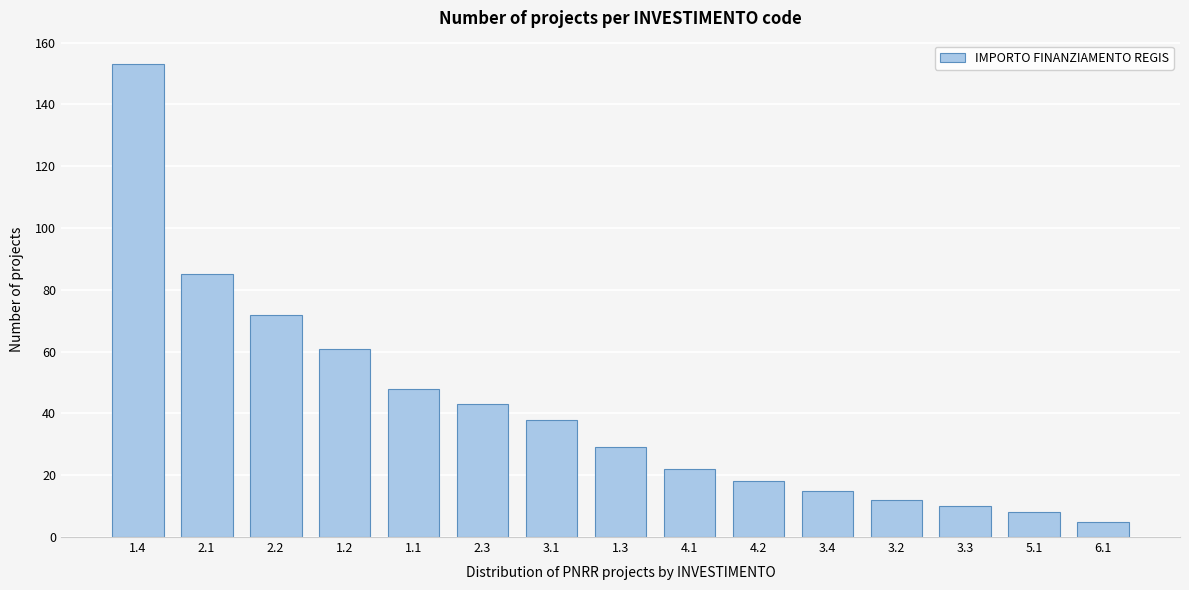

Reading left to right, what are all the values shown in this chart?

1.4=153	2.1=85	2.2=72	1.2=61	1.1=48	2.3=43	3.1=38	1.3=29	4.1=22	4.2=18	3.4=15	3.2=12	3.3=10	5.1=8	6.1=5